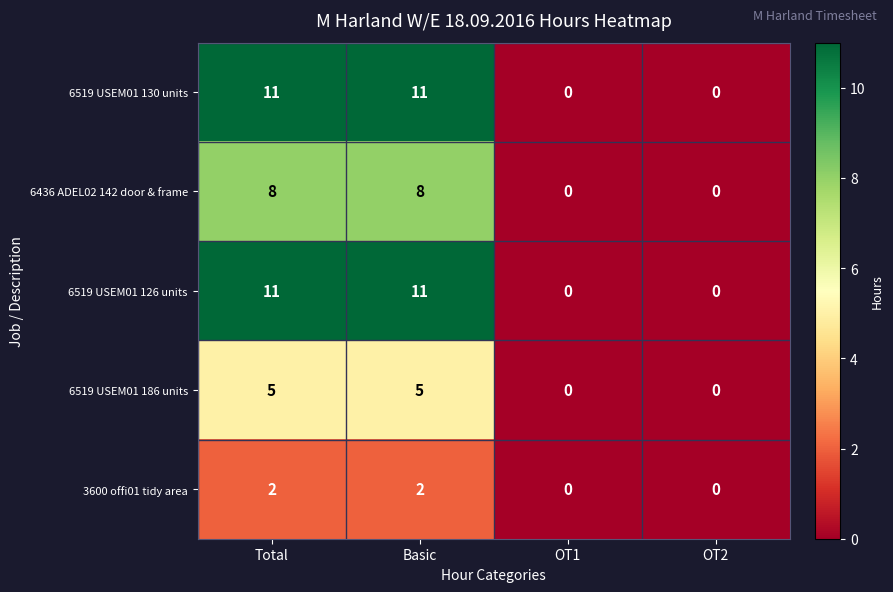

What is the sum of the 6519 USEM01 130 units values at OT2 and Total?

11